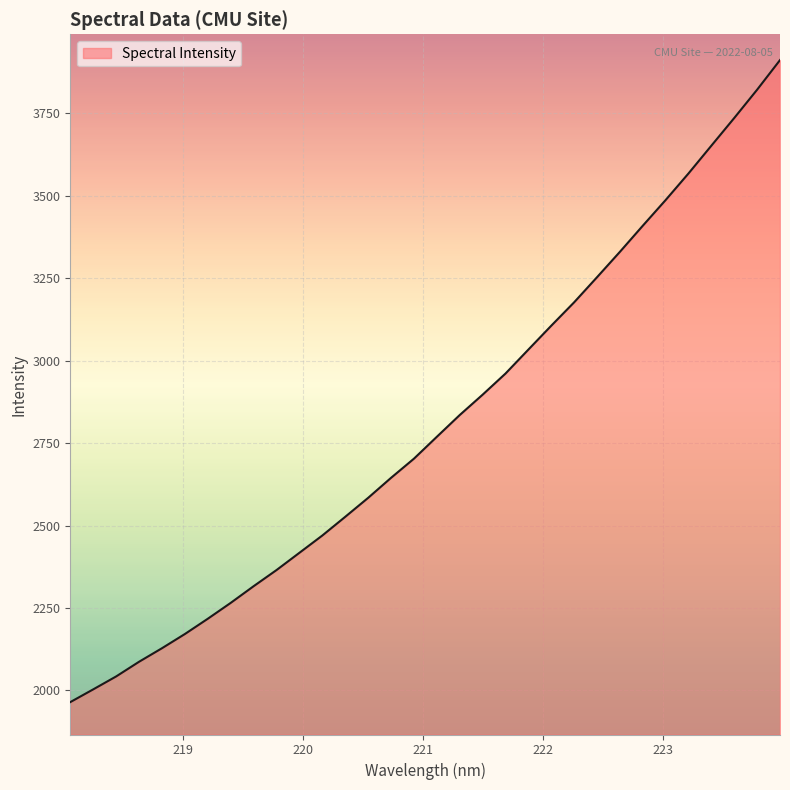

What is the maximum value shown in the chart?

3912.0